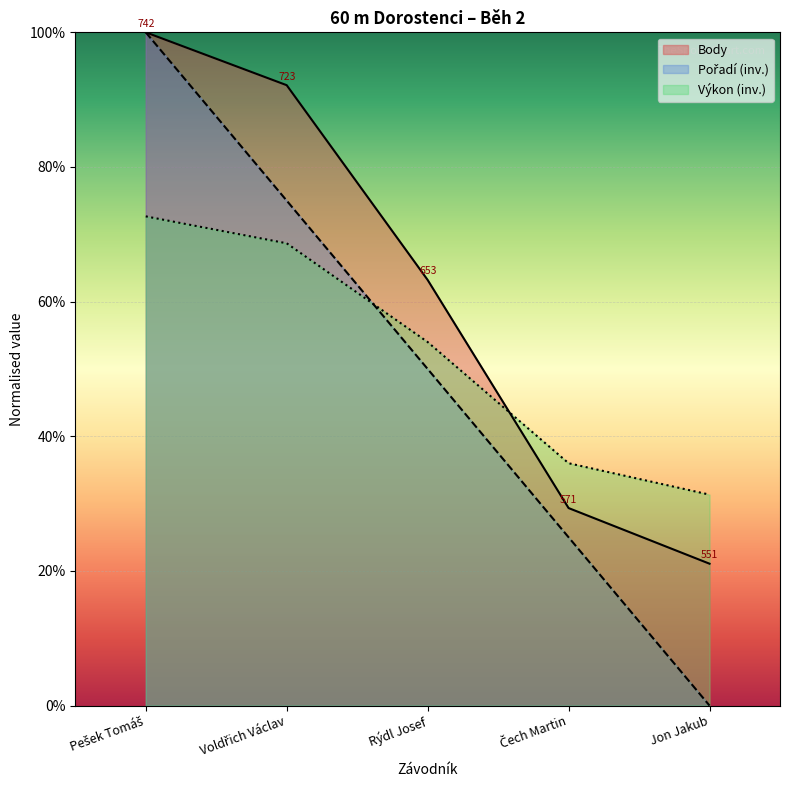

What is the value of the Výkon point at the 4th from the left?

0.4